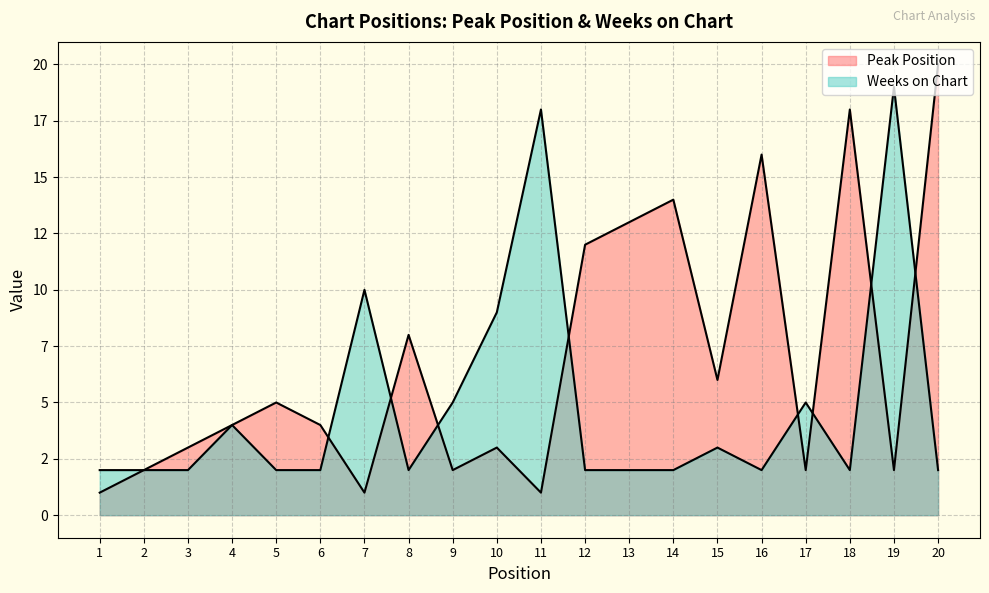

Reading left to right, what are all the values shown in this chart?

Peak Position: 1	2	3	4	5	4	1	8	2	3	1	12	13	14	6	16	2	18	2	20
Weeks on Chart: 2	2	2	4	2	2	10	2	5	9	18	2	2	2	3	2	5	2	19	2